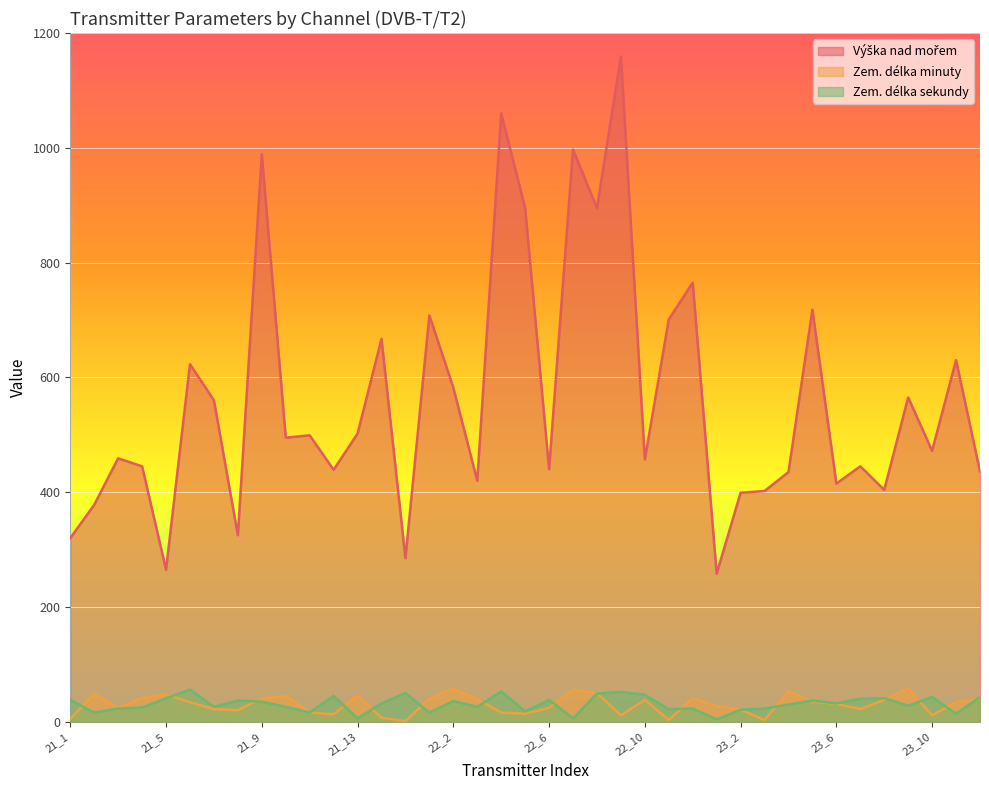

At which category does Výška nad mořem reach its first local valley?

21_5